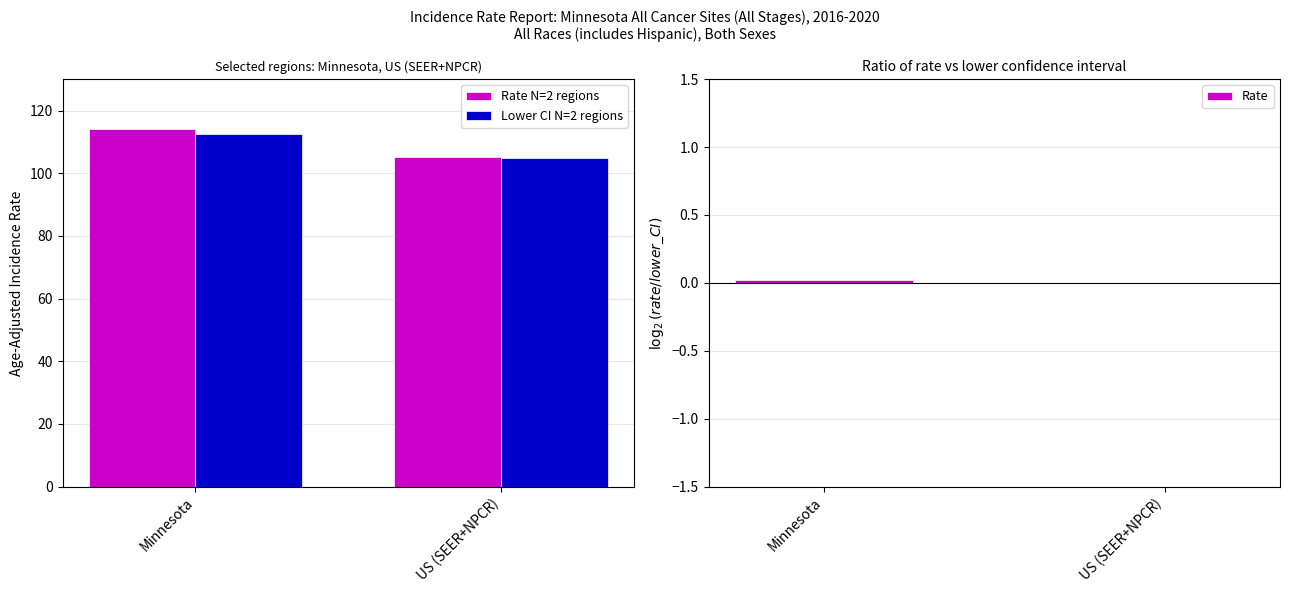

How many values in the Rate N=2 regions series are below 114?

1